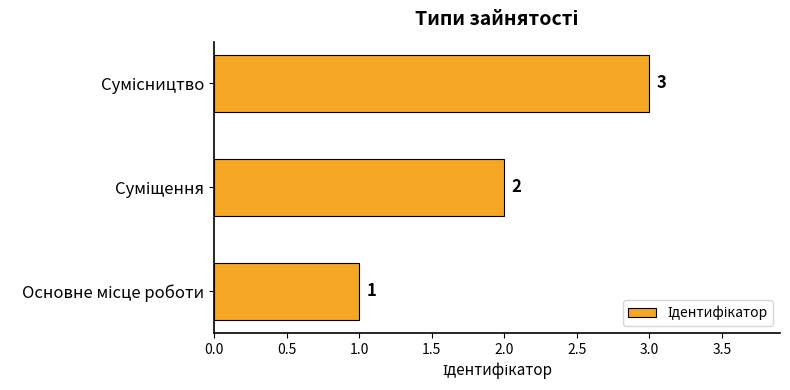

How many values are between 1 and 3?

3